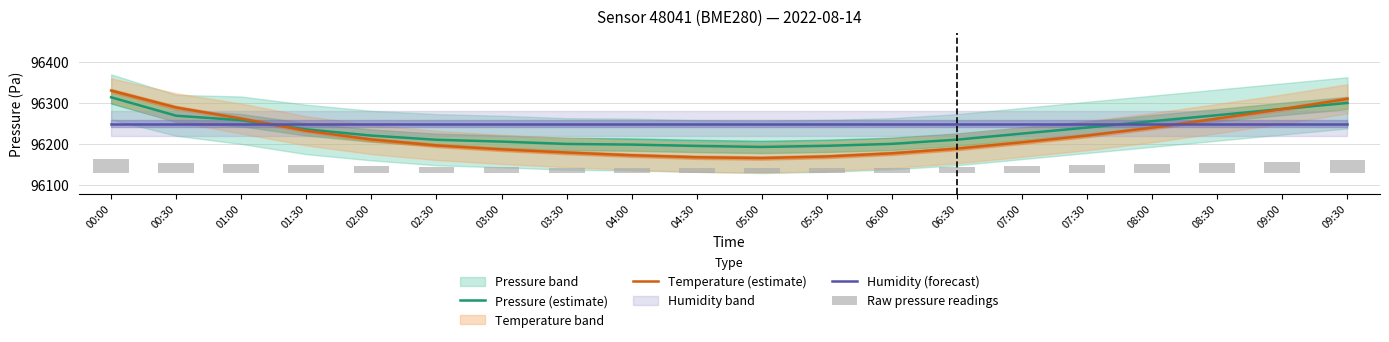

List the series in order of their peak value, lowest first.

Raw pressure readings, Humidity (forecast), Pressure (estimate), Temperature (estimate)